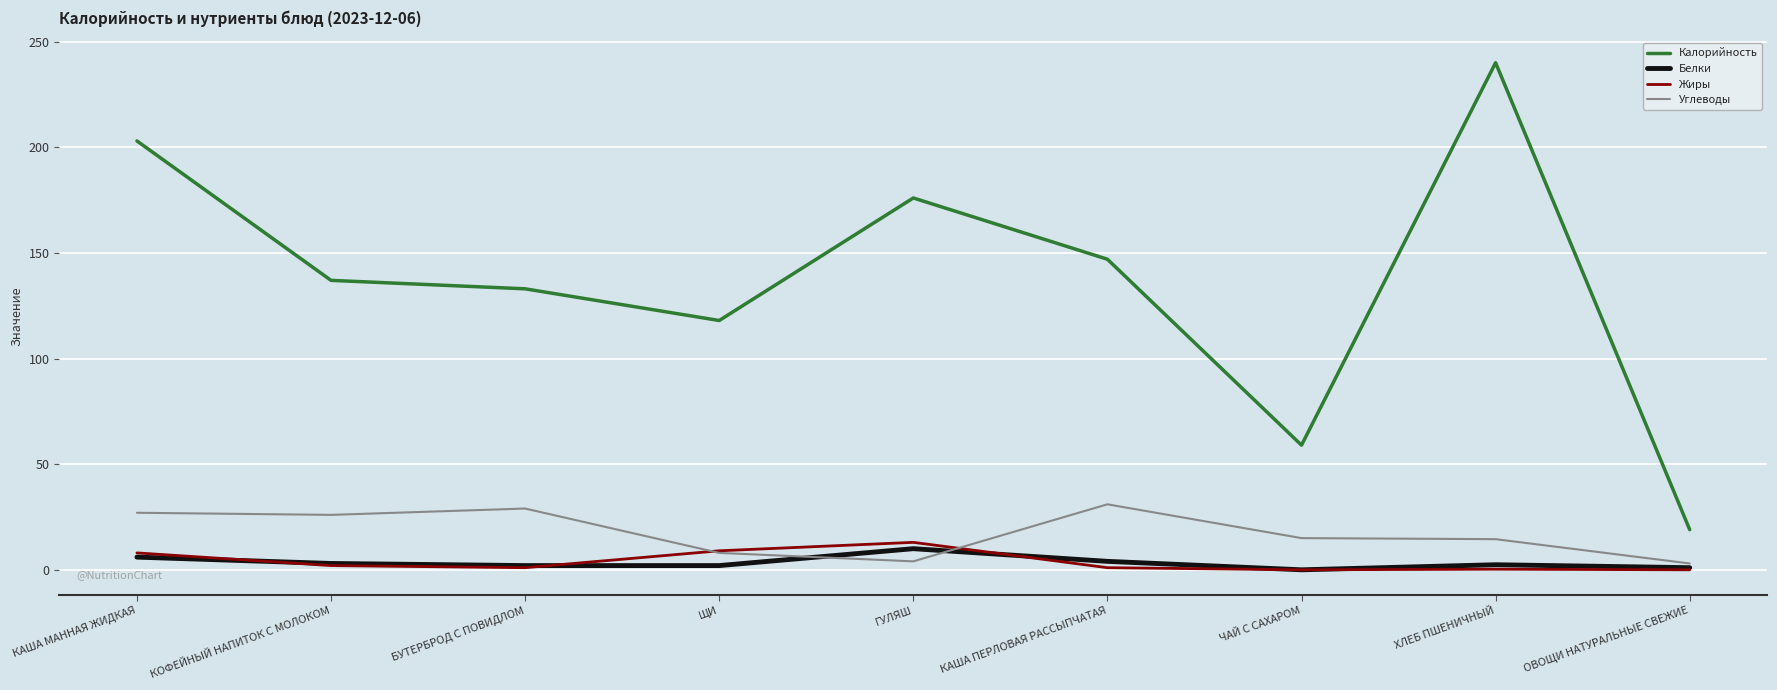

Which series changed the most between КАША МАННАЯ ЖИДКАЯ and ЩИ?

Калорийность